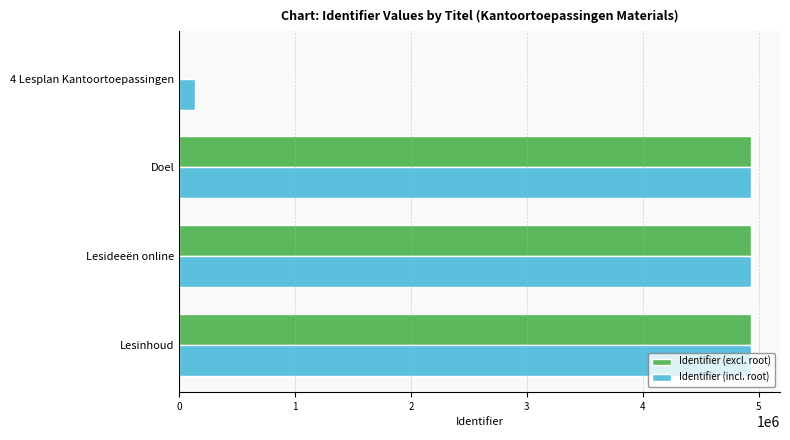

The Identifier (excl. root) series shows 6911789 at Doel. True or false?

False